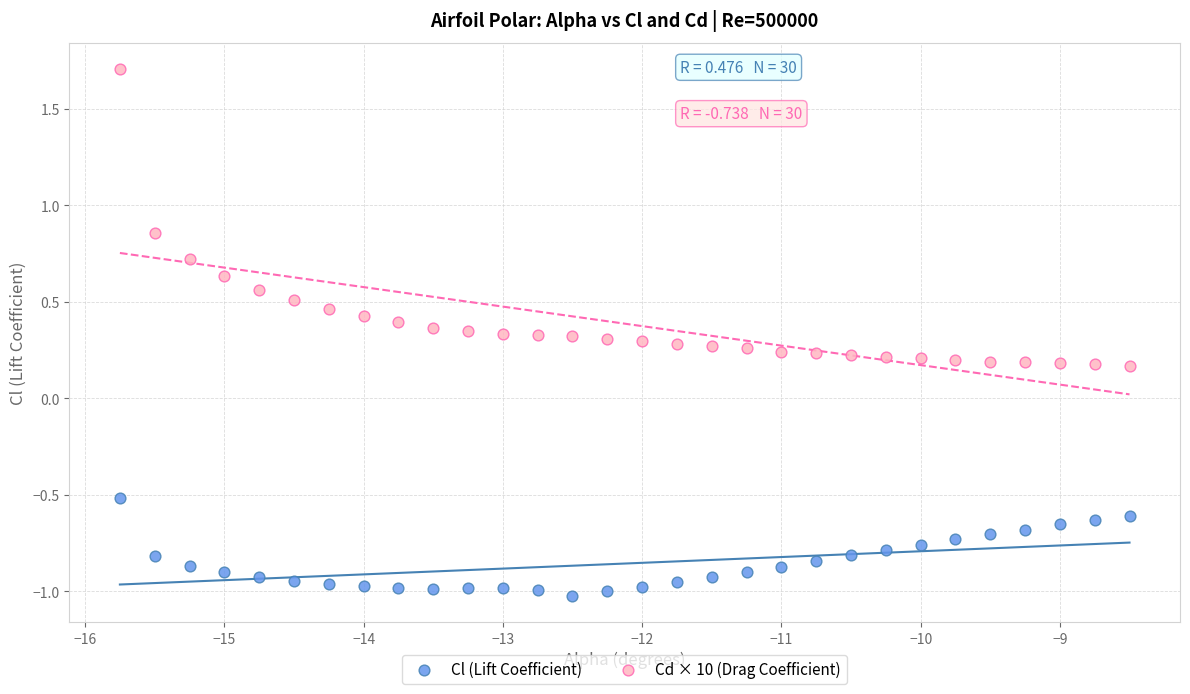

Which series reaches the maximum Y coordinate?

Cd × 10 (Drag Coefficient)